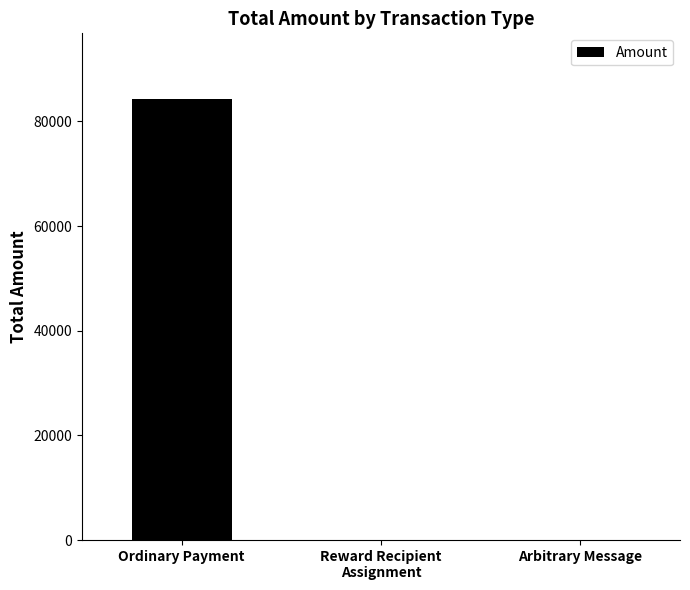

What is the maximum value shown in the chart?

84188.8